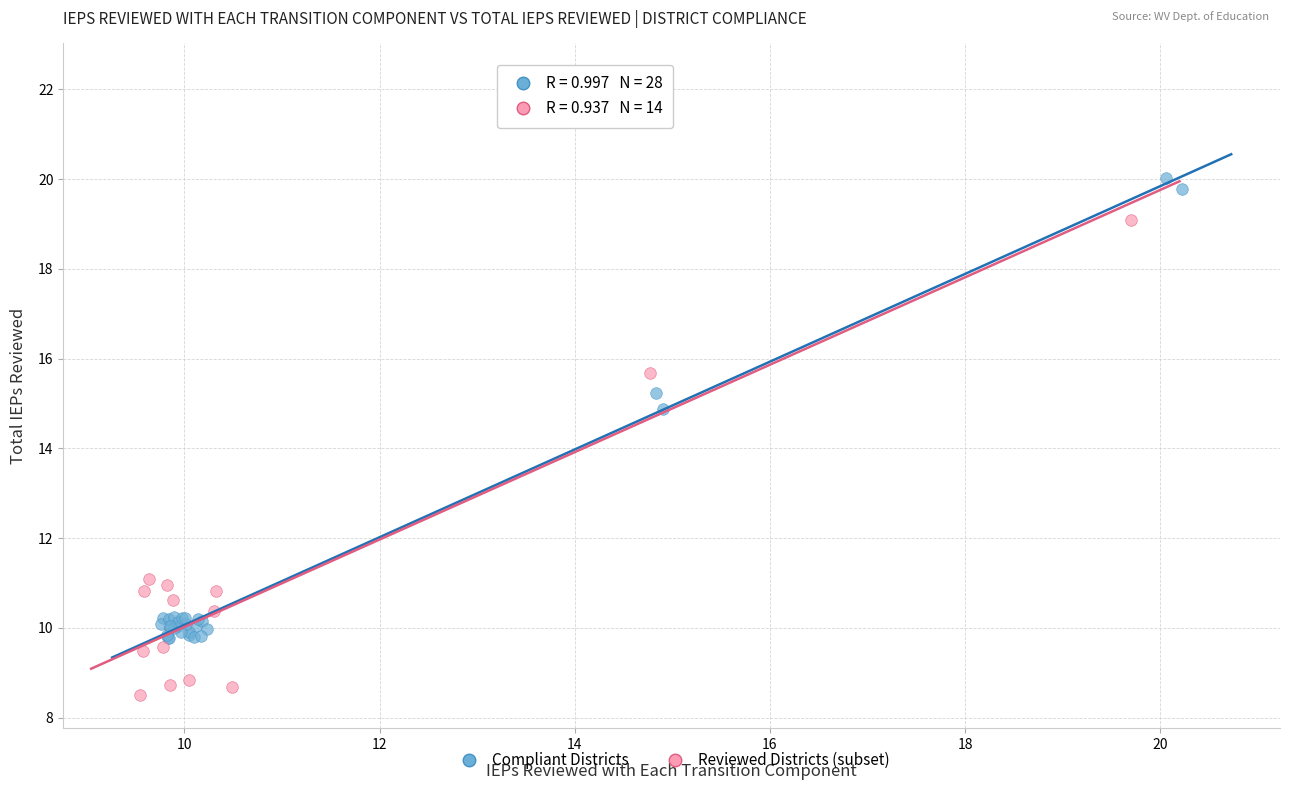

Which series contains the lowest Y value?

Reviewed Districts (subset)